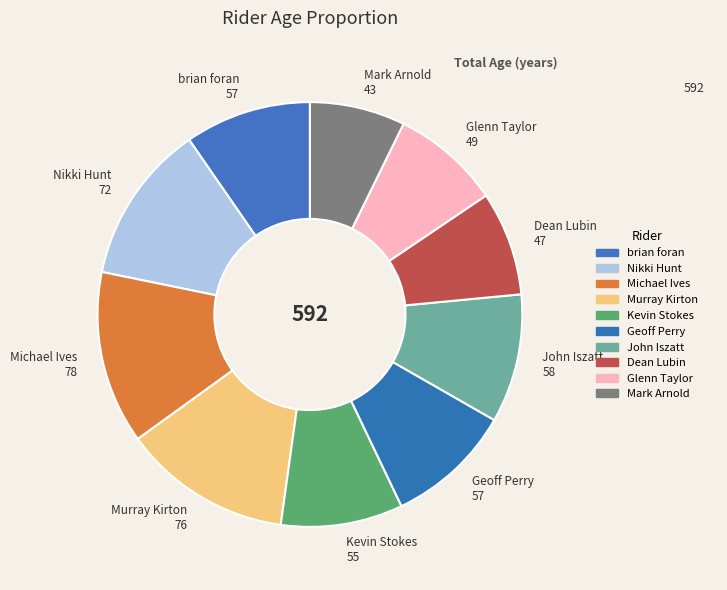

Is there any slice that represents more than half of the pie?

No